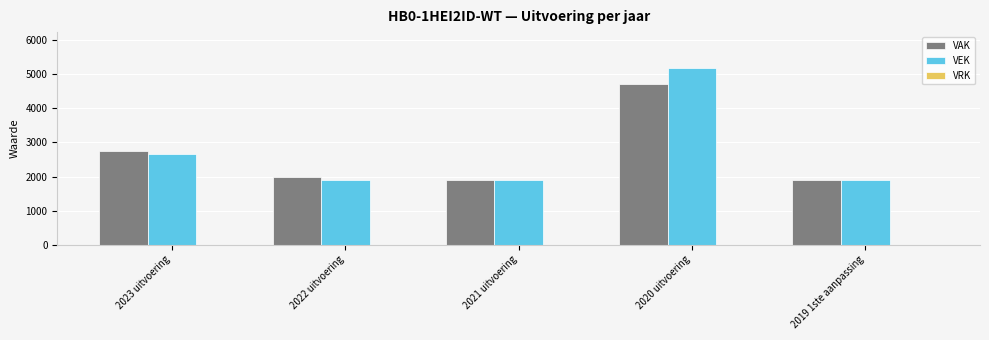

Is the value of VEK at 2023 uitvoering greater than the value of VAK at 2021 uitvoering?

Yes